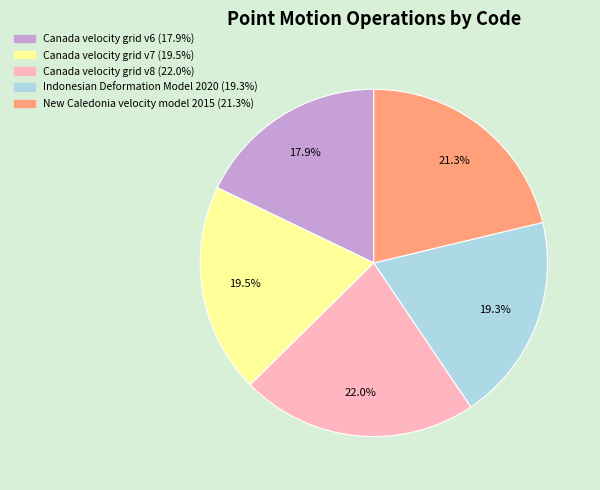

What percentage is the New Caledonia velocity model 2015 slice, to the nearest percent?

21%